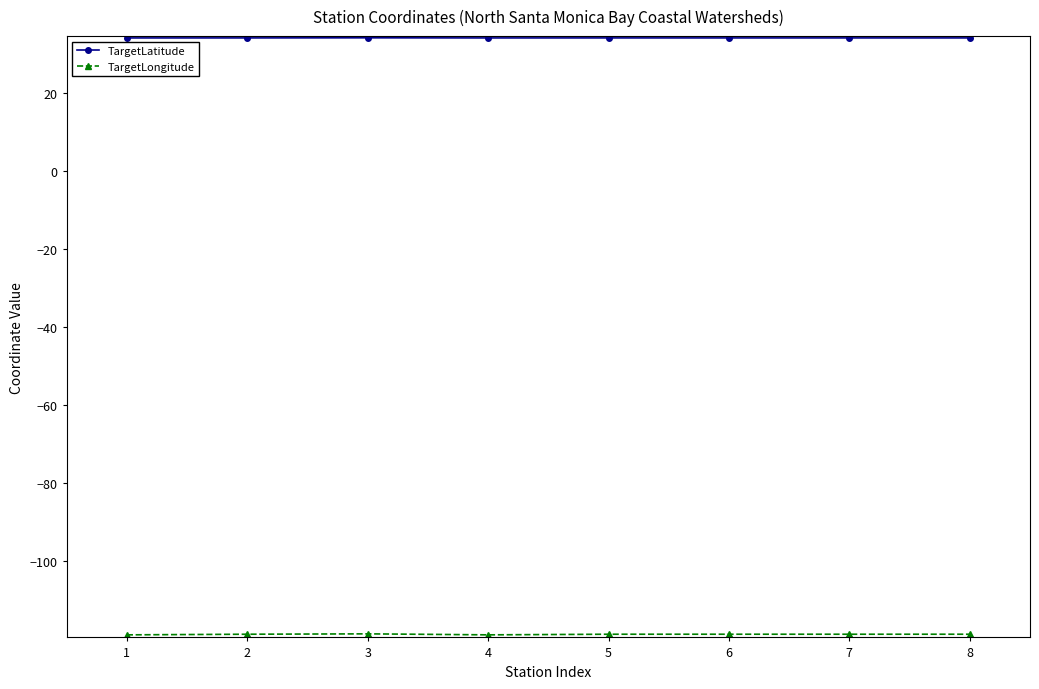

What is the sum of all TargetLatitude values?

272.3